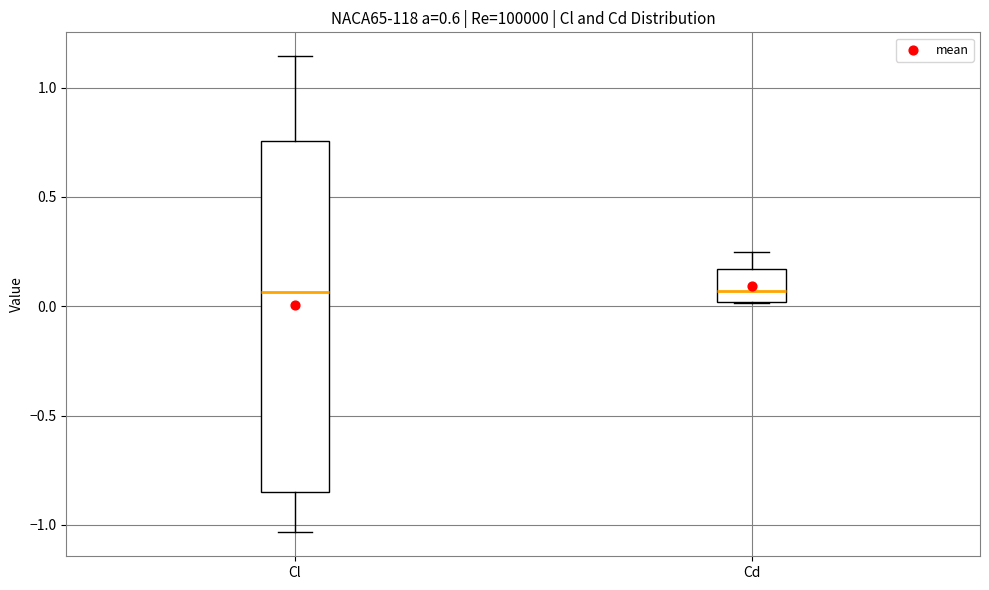

Comparing the boxes themselves (not the whiskers), which one is the tallest?

Cl